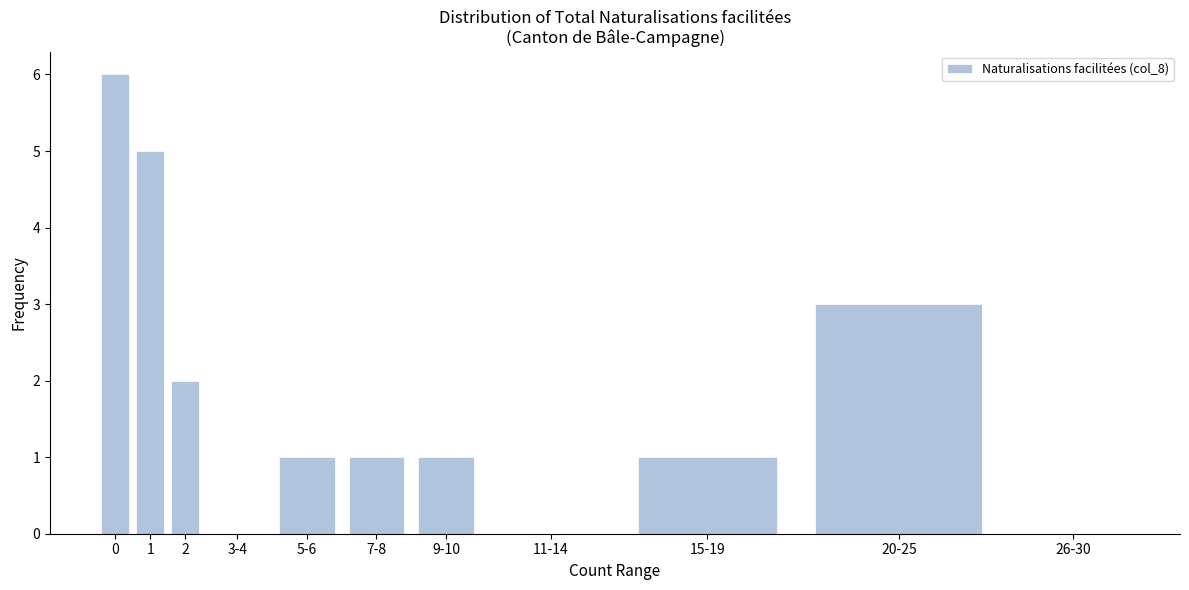

Reading left to right, list all the values displayed in this chart.

0=6	1=5	2=2	3-4=0	5-6=1	7-8=1	9-10=1	11-14=0	15-19=1	20-25=3	26-30=0